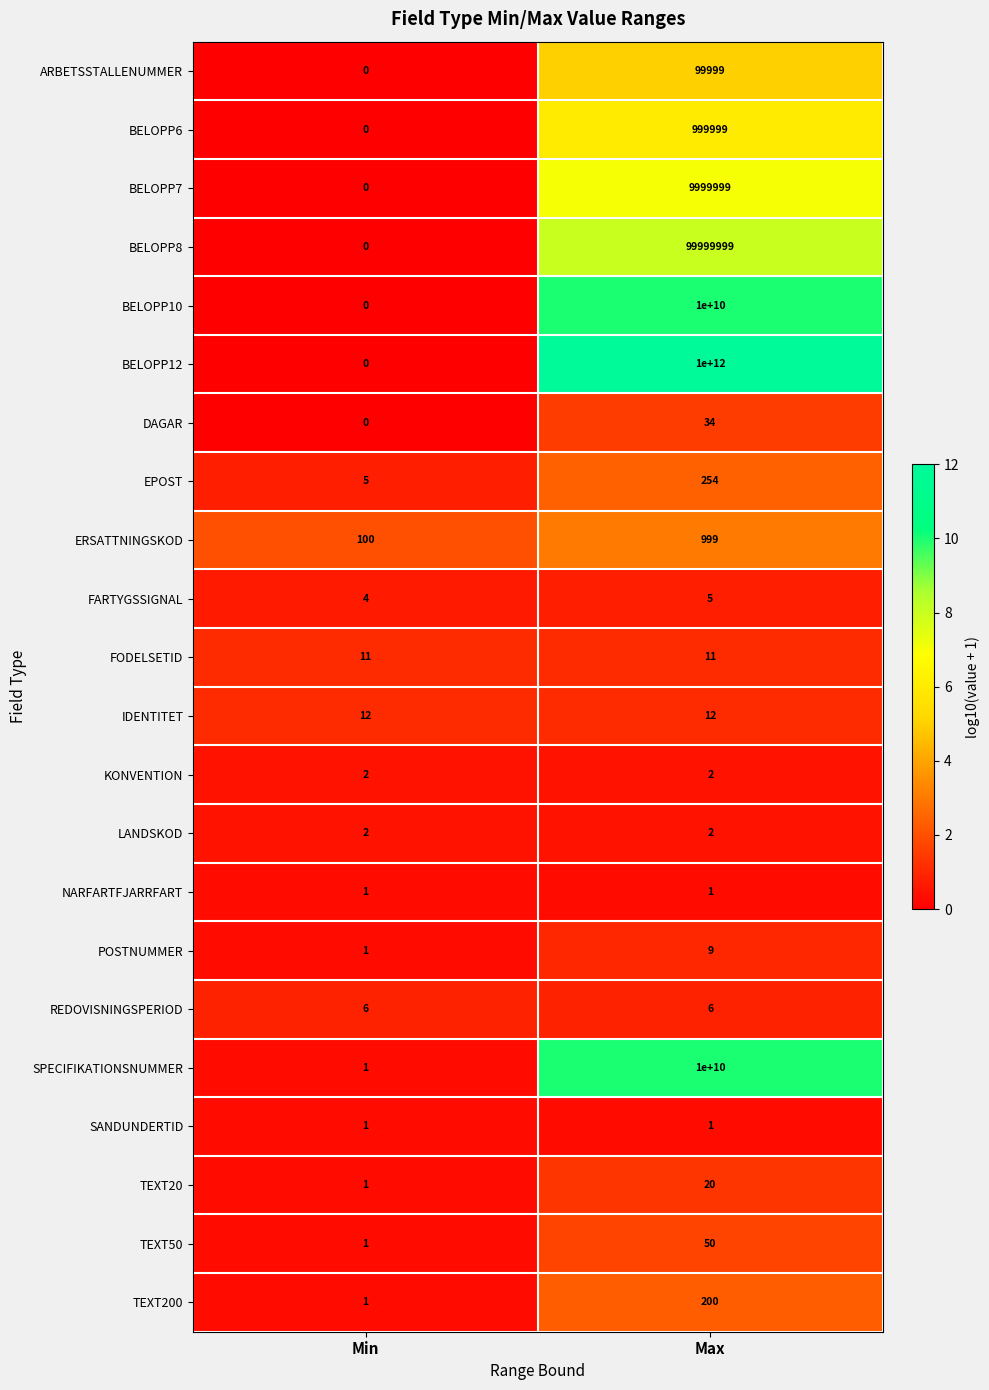

At which label does TEXT20 reach its minimum?

Min